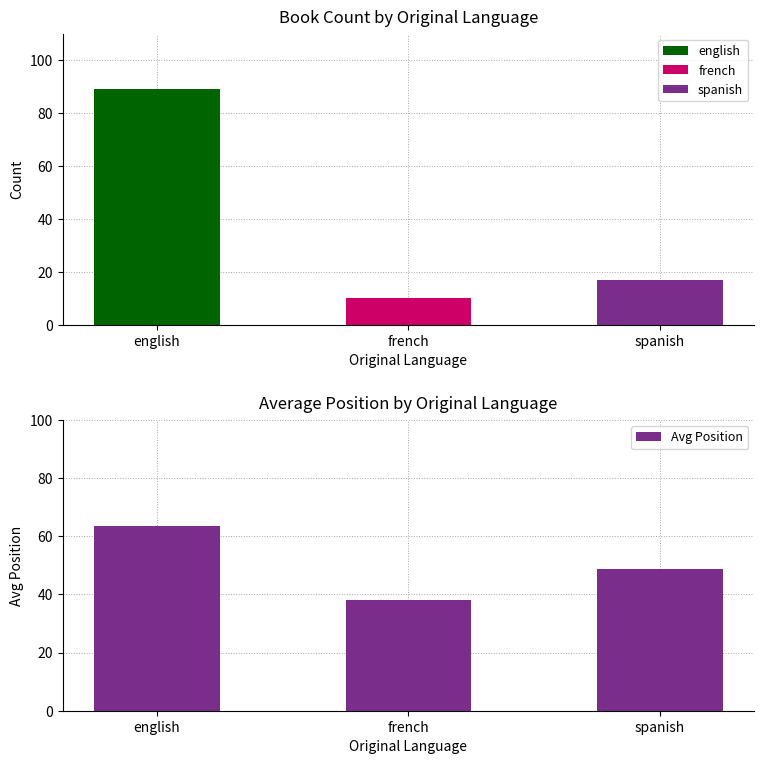

At which category does the chart reach its peak across all series?

english